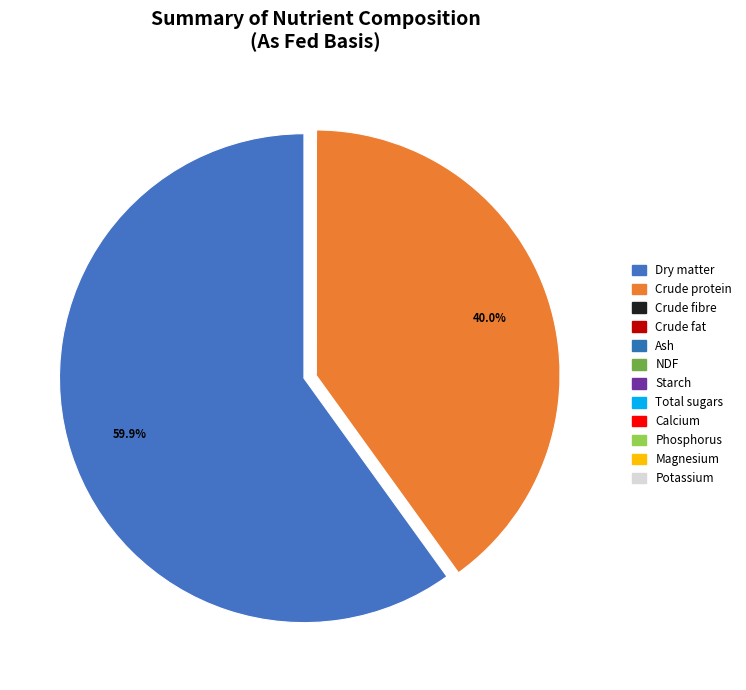

Combined, do Potassium and Crude fat account for over 50%?

No